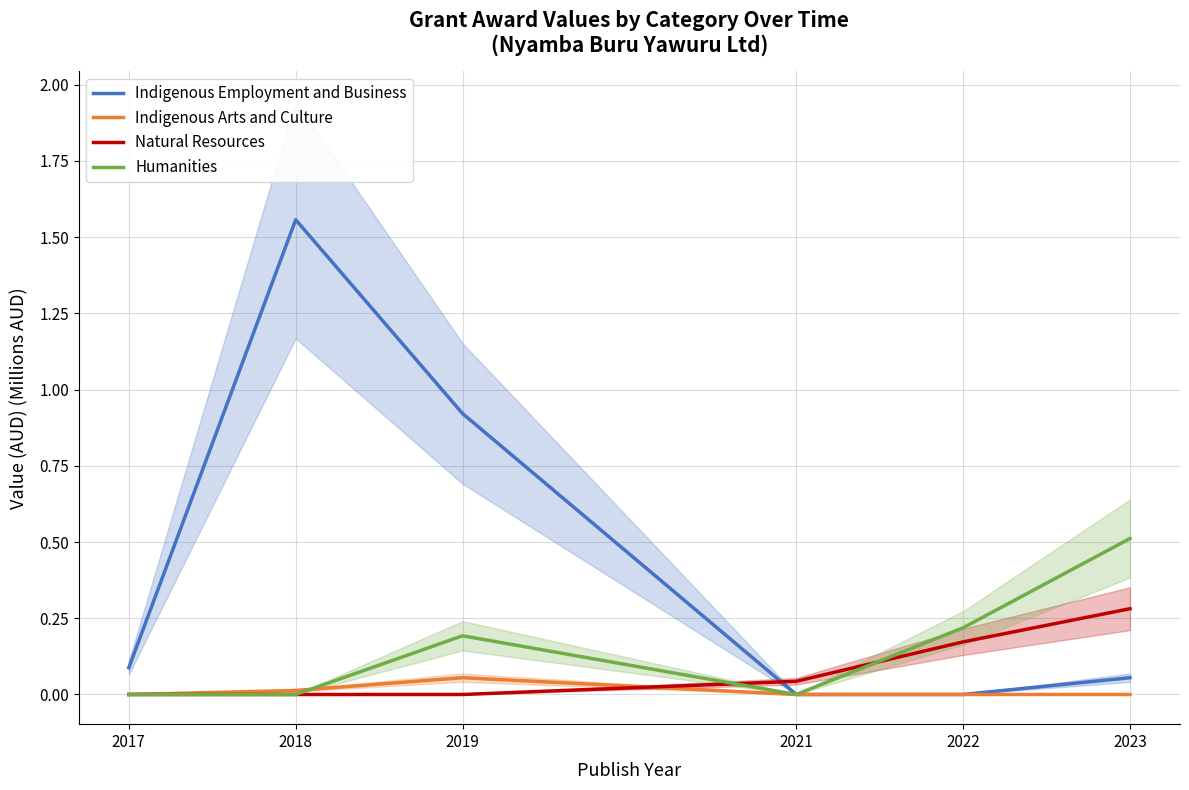

The Indigenous Employment and Business series shows 0.0 at 2022. True or false?

True